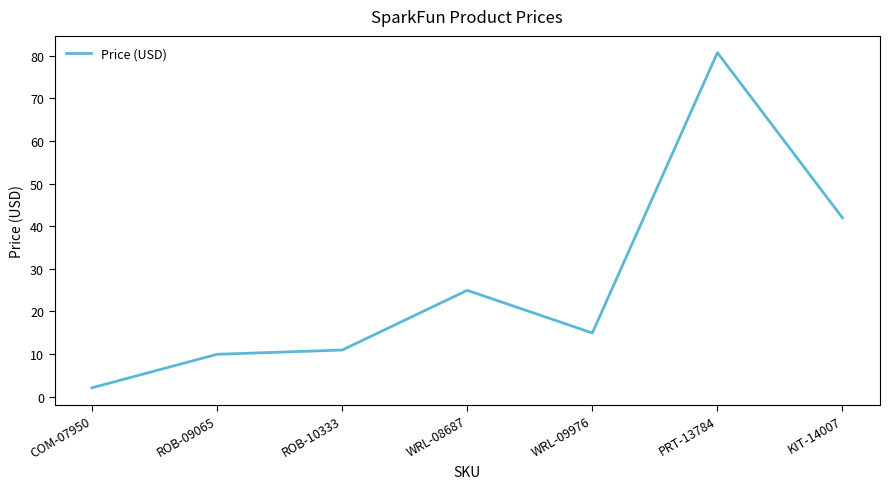

Is it true that the value at COM-07950 is 2.1?

True